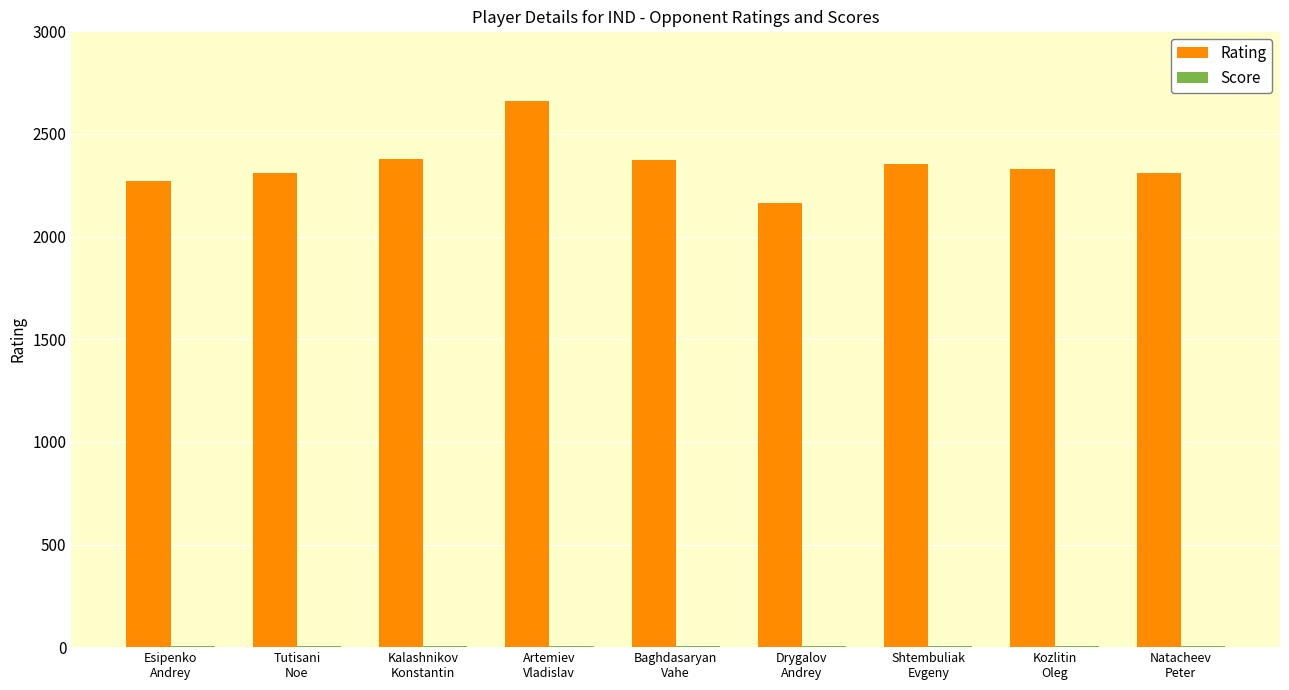

What is the maximum value shown in the chart?

2659.0